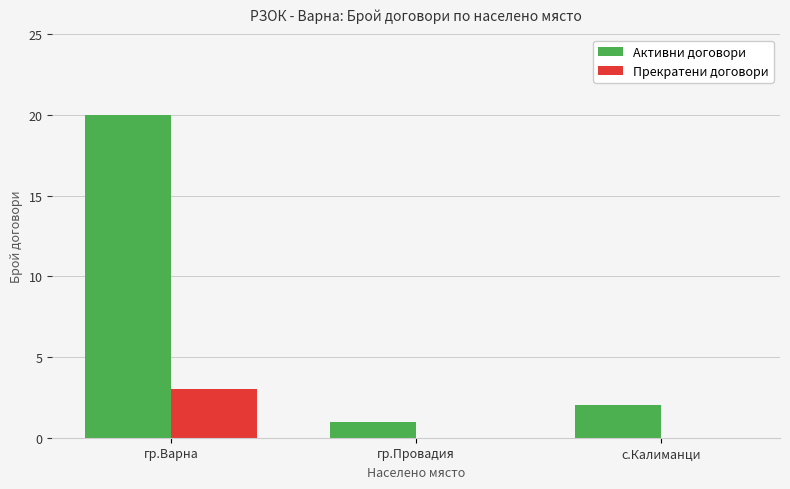

Which series has the widest spread of values?

Активни договори